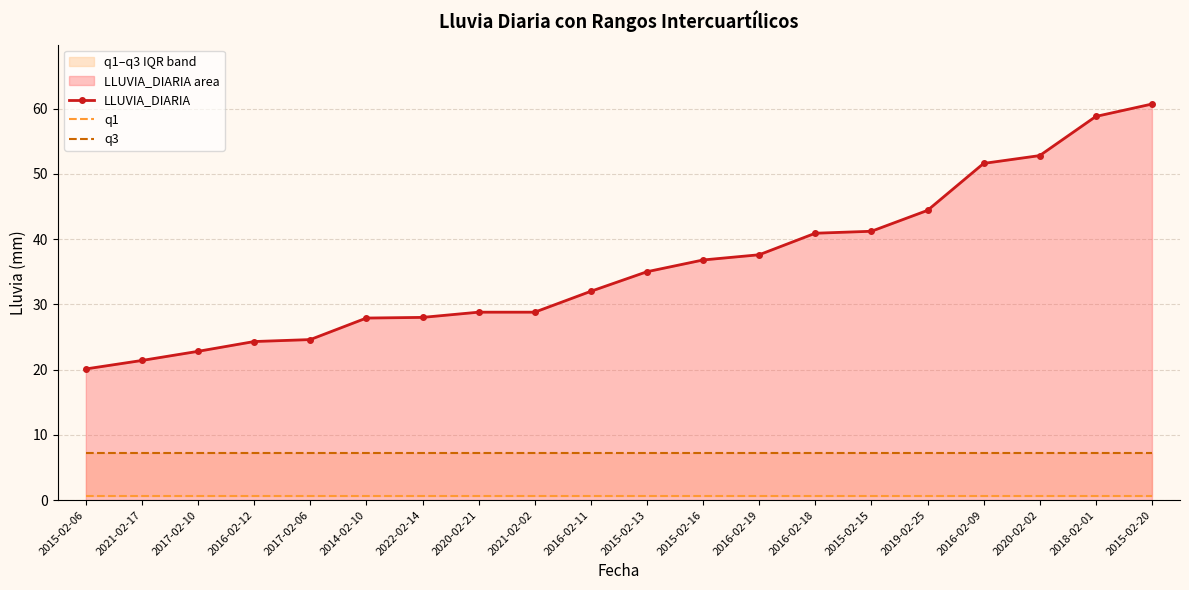

Reading left to right, extract all data points from this chart.

LLUVIA_DIARIA: 2015-02-06=20.1	2021-02-17=21.4	2017-02-10=22.8	2016-02-12=24.3	2017-02-06=24.6	2014-02-10=27.9	2022-02-14=28.0	2020-02-21=28.8	2021-02-02=28.8	2016-02-11=32.0	2015-02-13=35.0	2015-02-16=36.8	2016-02-19=37.6	2016-02-18=40.9	2015-02-15=41.2	2019-02-25=44.4	2016-02-09=51.6	2020-02-02=52.8	2018-02-01=58.8	2015-02-20=60.7
q1: 2015-02-06=0.6	2021-02-17=0.6	2017-02-10=0.6	2016-02-12=0.6	2017-02-06=0.6	2014-02-10=0.6	2022-02-14=0.6	2020-02-21=0.6	2021-02-02=0.6	2016-02-11=0.6	2015-02-13=0.6	2015-02-16=0.6	2016-02-19=0.6	2016-02-18=0.6	2015-02-15=0.6	2019-02-25=0.6	2016-02-09=0.6	2020-02-02=0.6	2018-02-01=0.6	2015-02-20=0.6
q3: 2015-02-06=7.2	2021-02-17=7.2	2017-02-10=7.2	2016-02-12=7.2	2017-02-06=7.2	2014-02-10=7.2	2022-02-14=7.2	2020-02-21=7.2	2021-02-02=7.2	2016-02-11=7.2	2015-02-13=7.2	2015-02-16=7.2	2016-02-19=7.2	2016-02-18=7.2	2015-02-15=7.2	2019-02-25=7.2	2016-02-09=7.2	2020-02-02=7.2	2018-02-01=7.2	2015-02-20=7.2